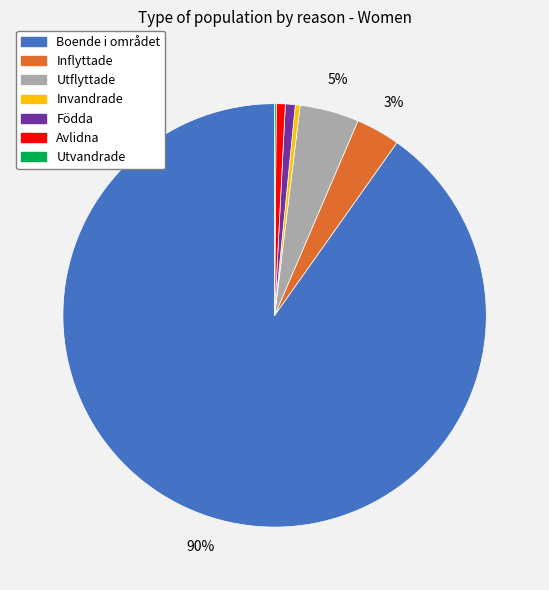

To the nearest percent, what is the difference between the largest and smallest slice percentages?

90%